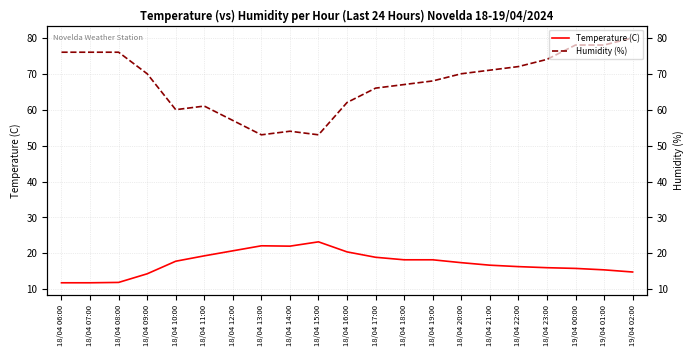

Rank the series at 18/04 09:00 from highest to lowest value.

Humidity (%), Temperature (C)